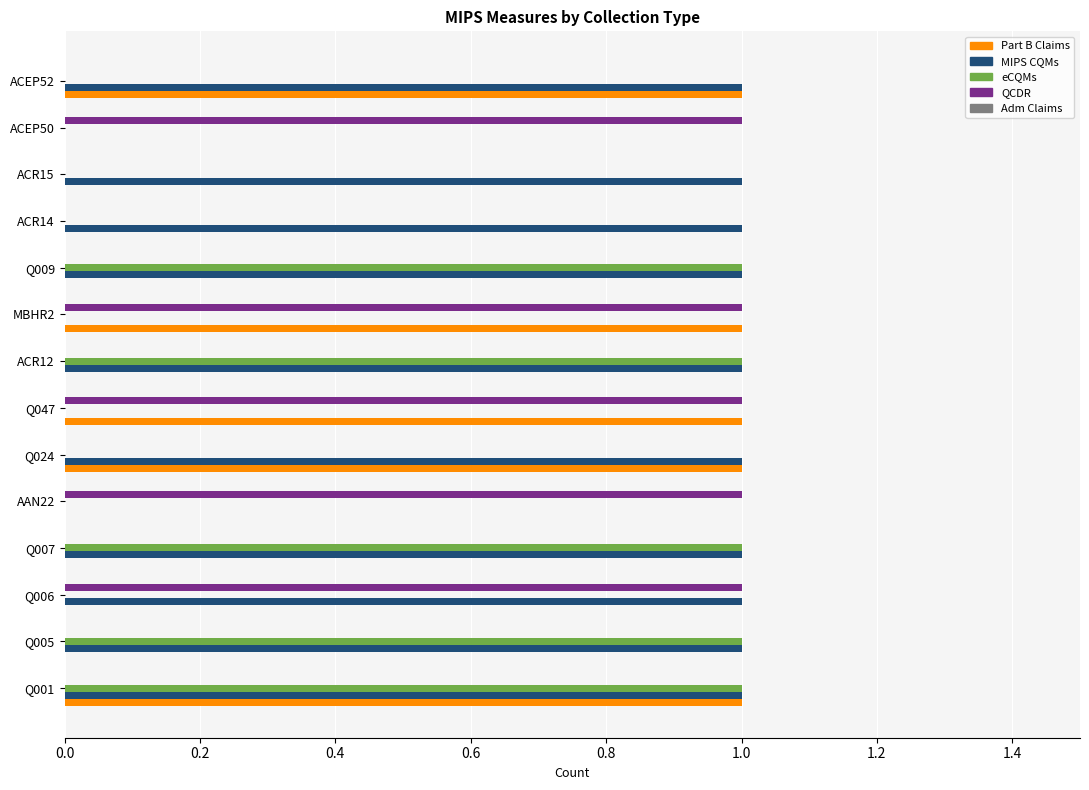

Count the number of data series in this chart.

4